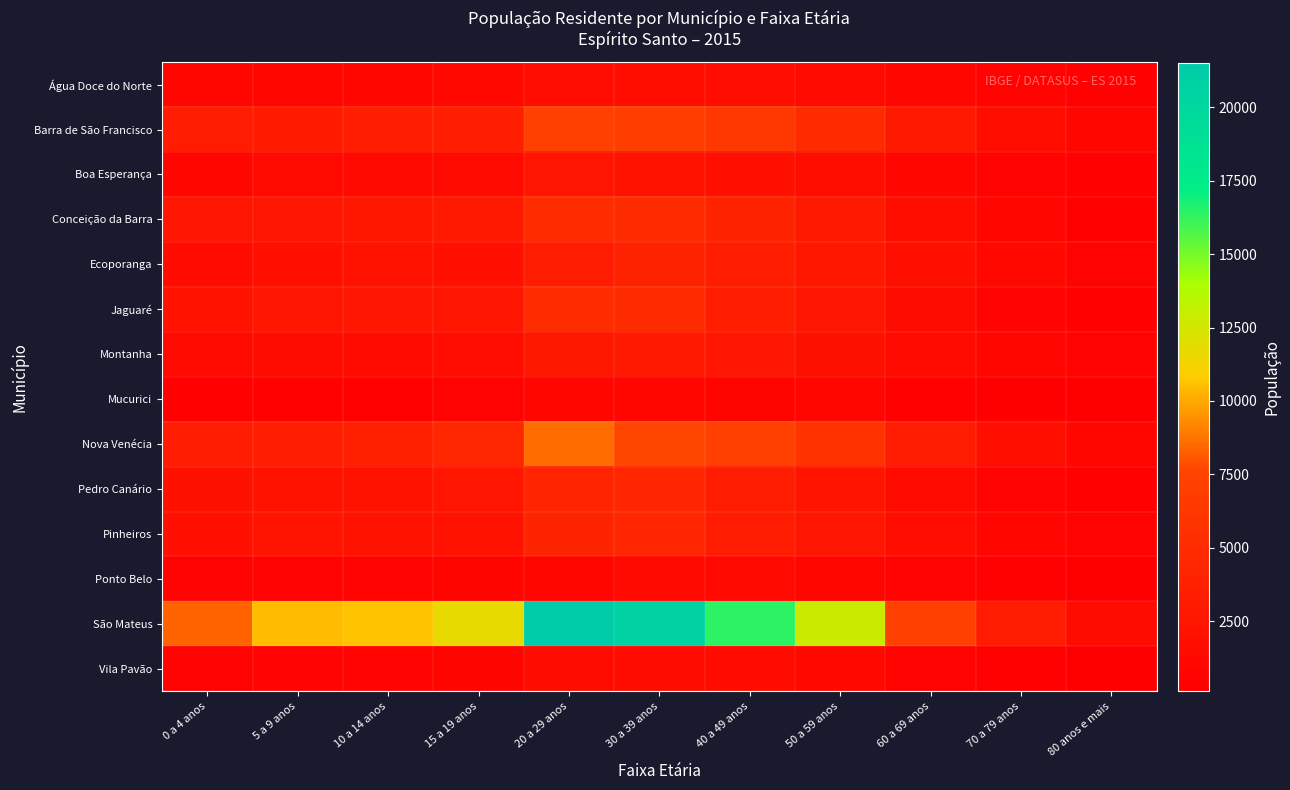

How many data points does each series have?

11